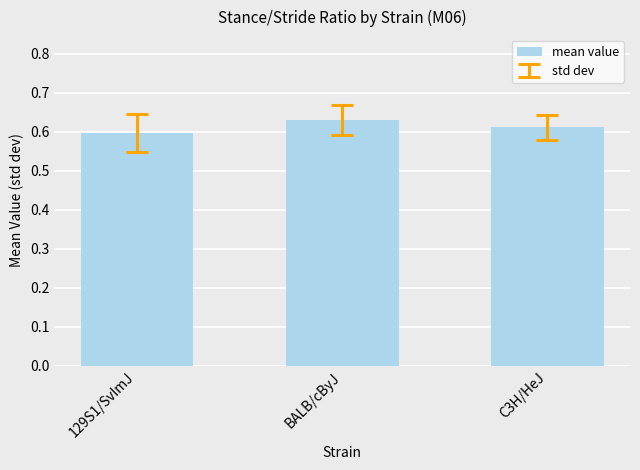

Which has a higher value, 129S1/SvImJ or BALB/cByJ?

BALB/cByJ